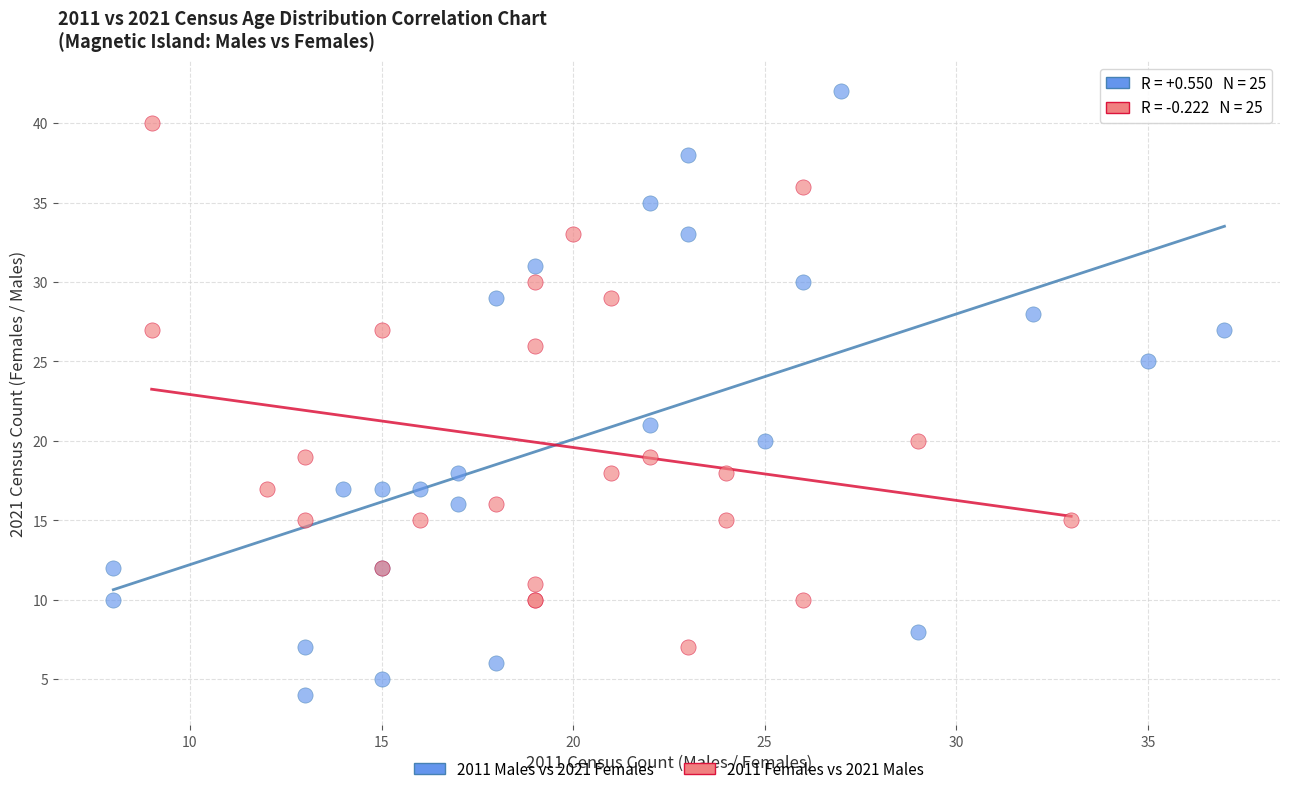

Which series contains the highest Y value?

2011 Males vs 2021 Females